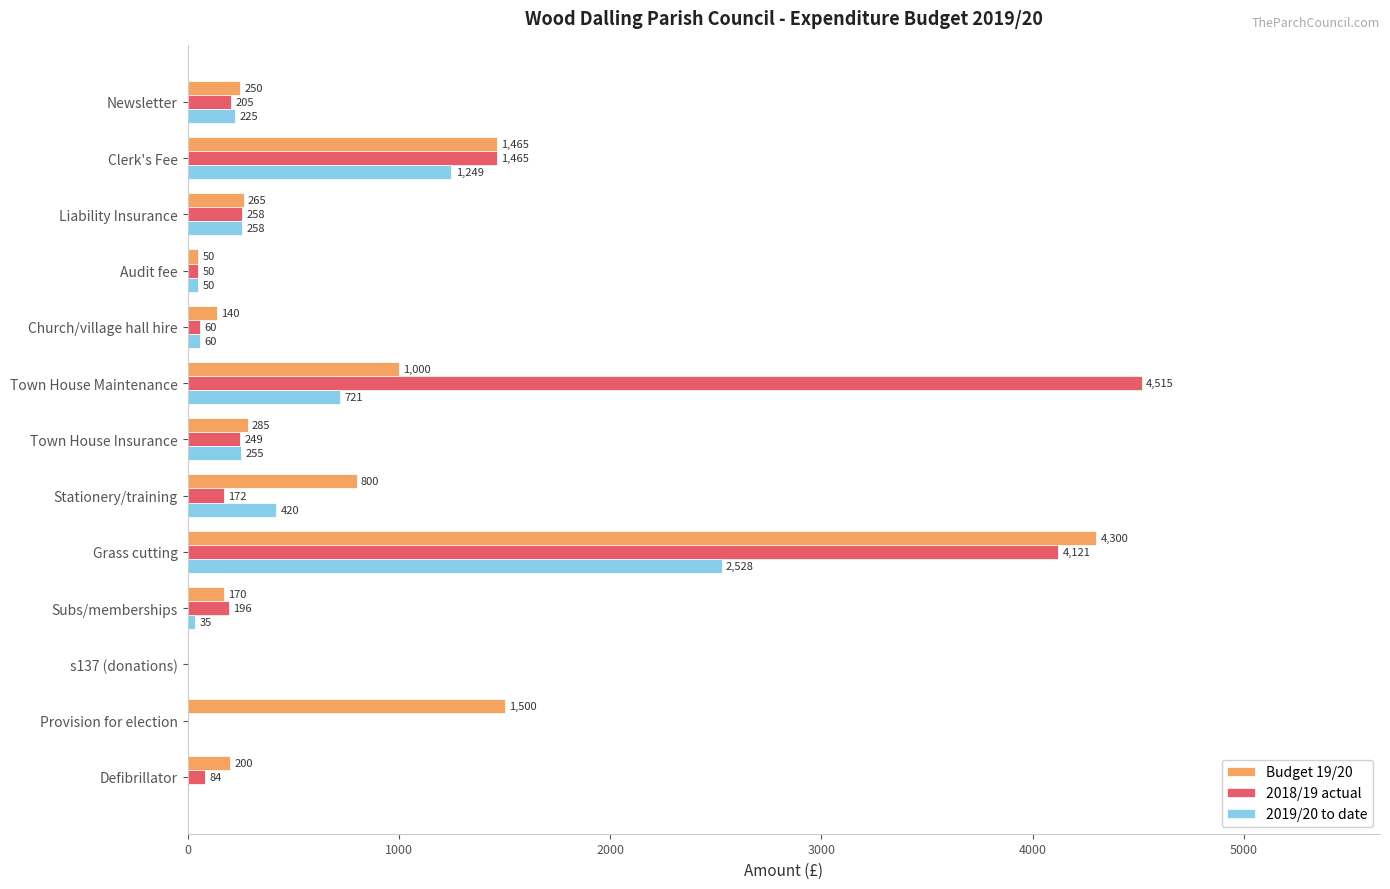

The 2019/20 to date series shows 35 at Subs/memberships. True or false?

True